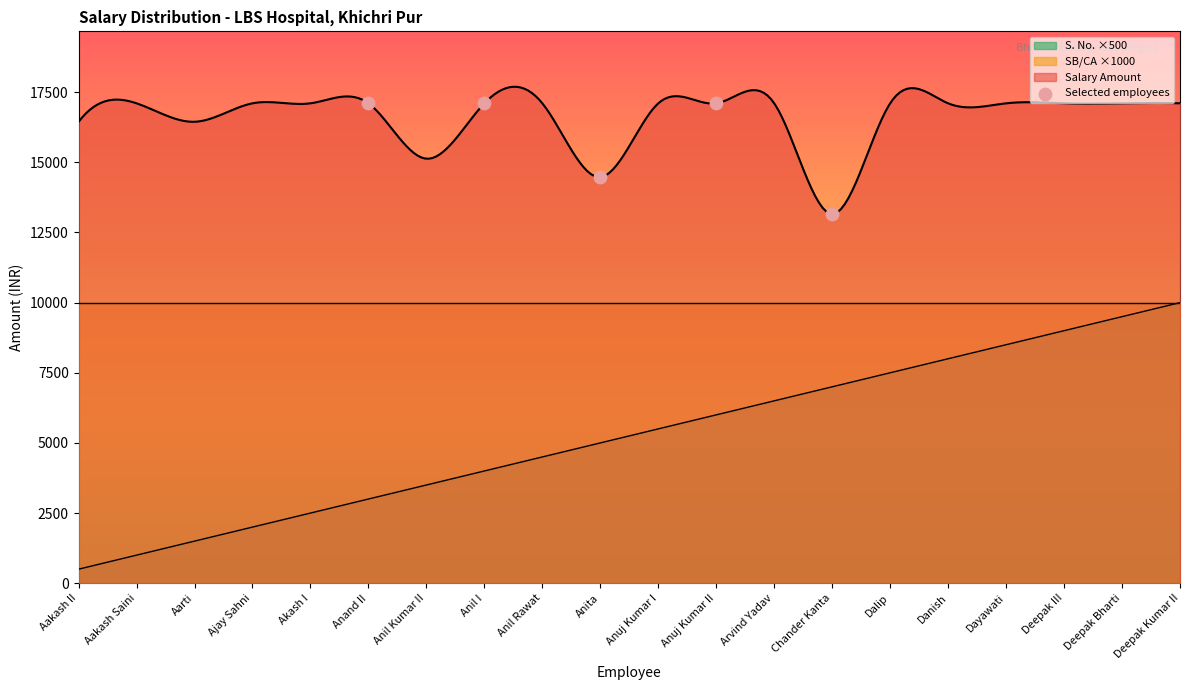

At which category is the sum across all series the highest?

Deepak Kumar II